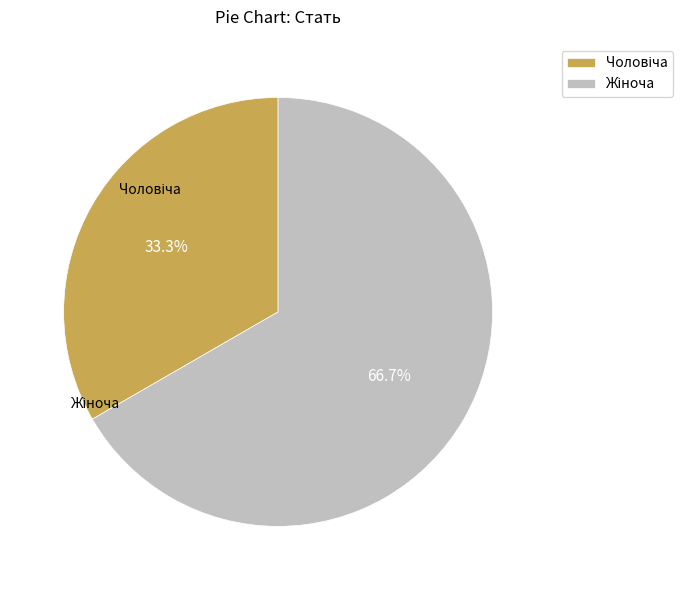

Is there a majority slice in this chart?

Yes